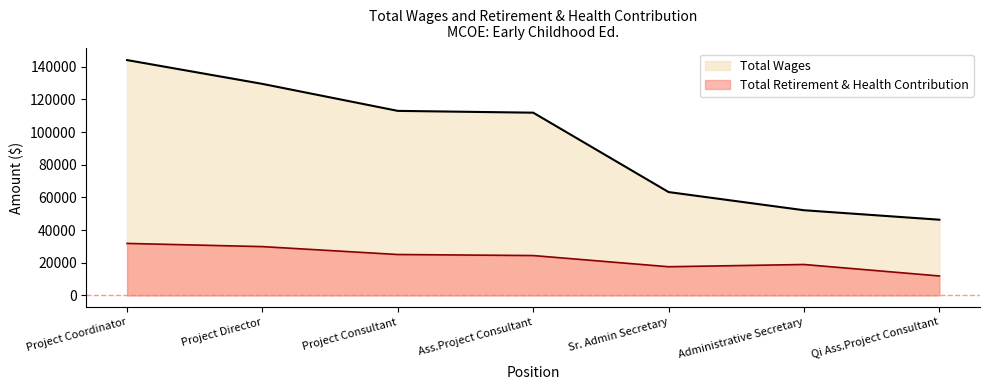

Reading left to right, what are all the values shown in this chart?

Total Wages: 144035	129459	112941	111837	63244	52121	46323
Total Retirement & Health Contribution: 31815	29860	25023	24386	17539	18916	11891